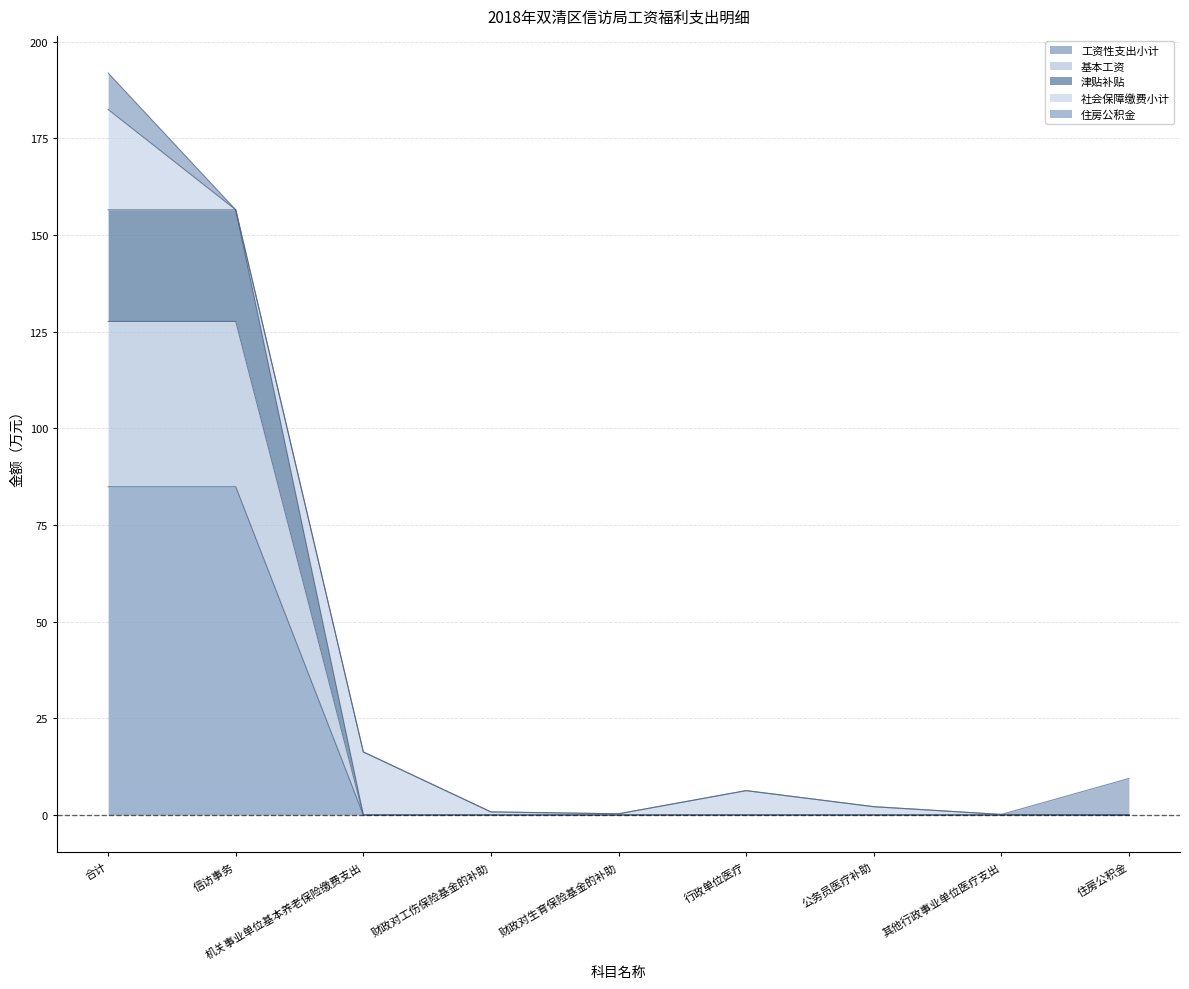

What are all the series names shown in the legend?

工资性支出小计, 基本工资, 津贴补贴, 社会保障缴费小计, 住房公积金